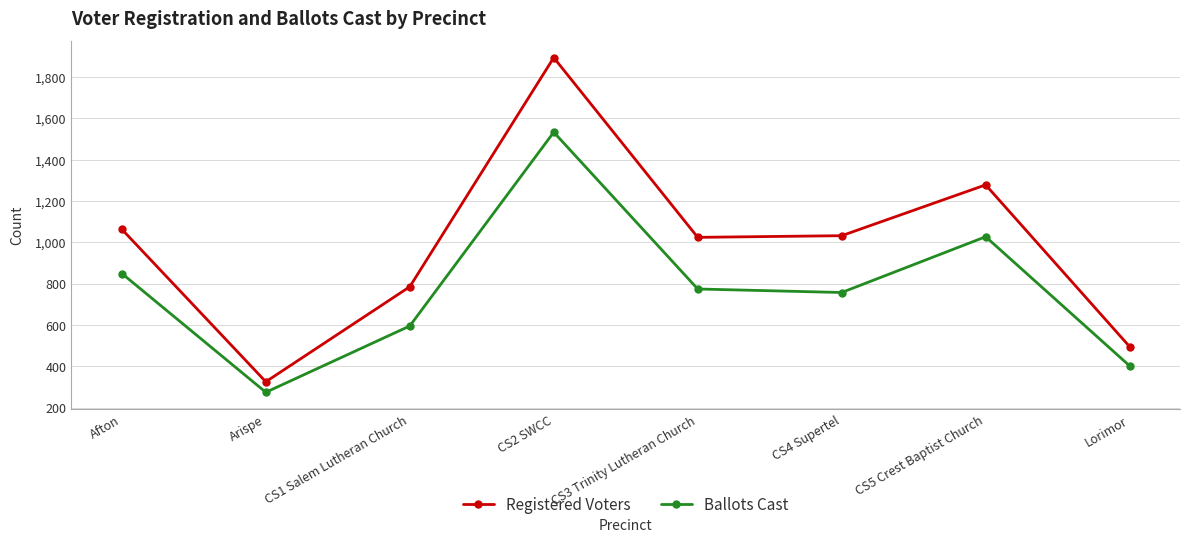

How many lines are shown in the chart?

2